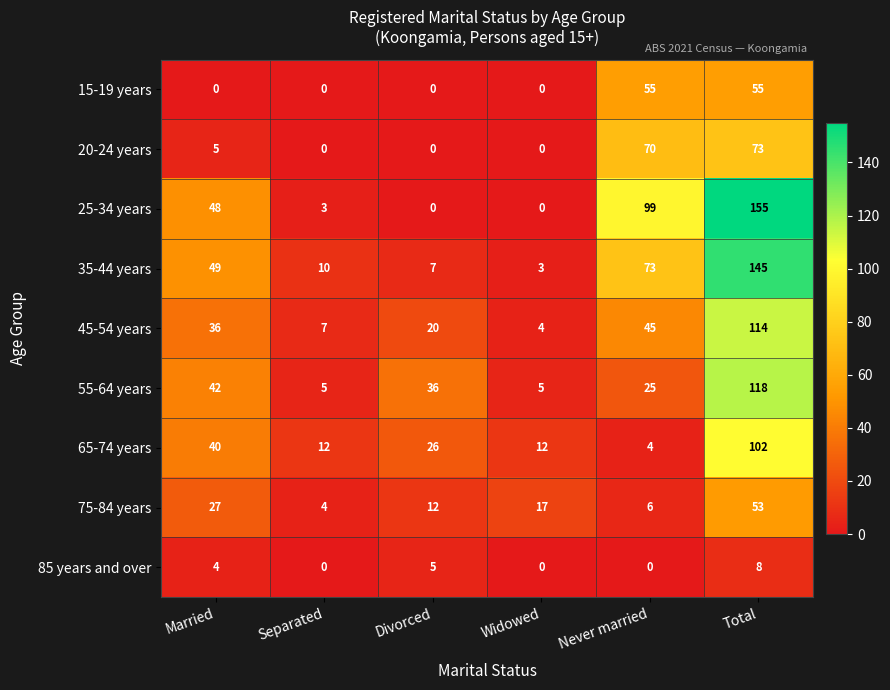

At how many categories does at least one series exceed 37?

3